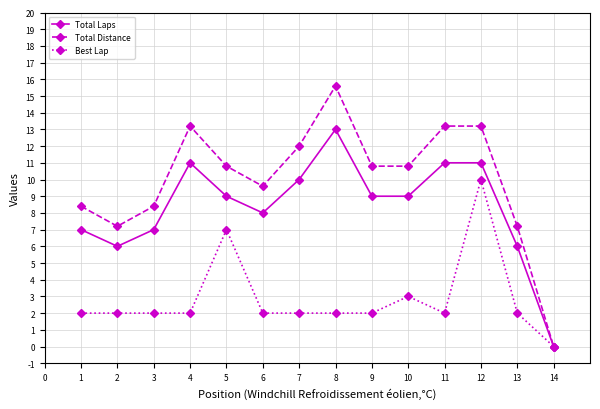

The value of Total Laps at 5 is 9.0. True or false?

True